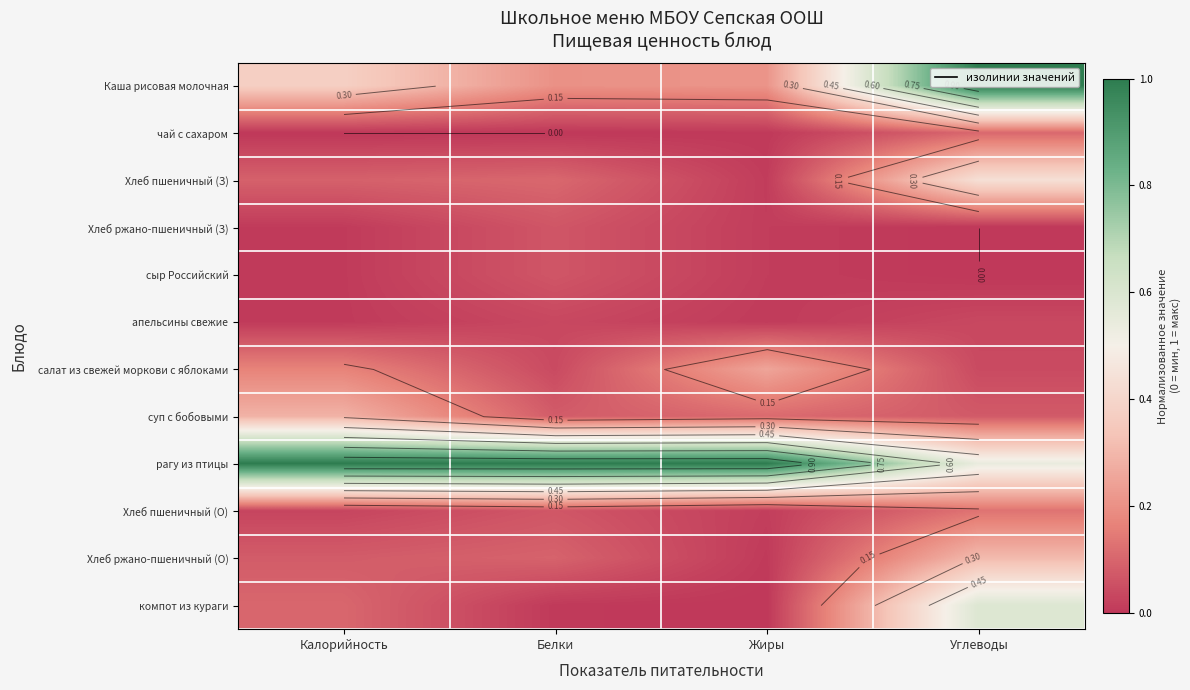

What is the total value across all series at Калорийность?

2.2